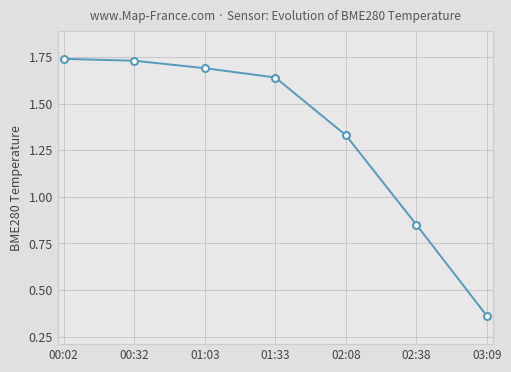

Which label corresponds to the smallest value in the chart?

03:09